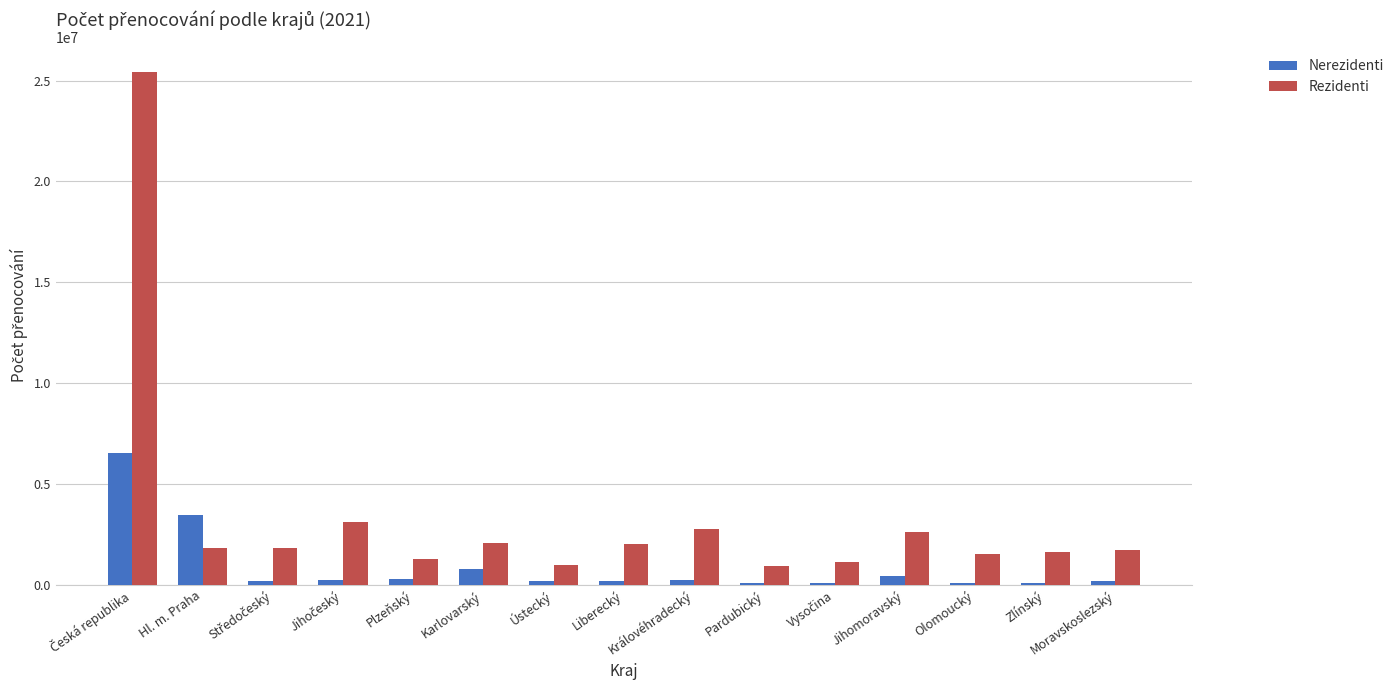

At Královéhradecký, list the series in order from smallest to largest.

Nerezidenti, Rezidenti